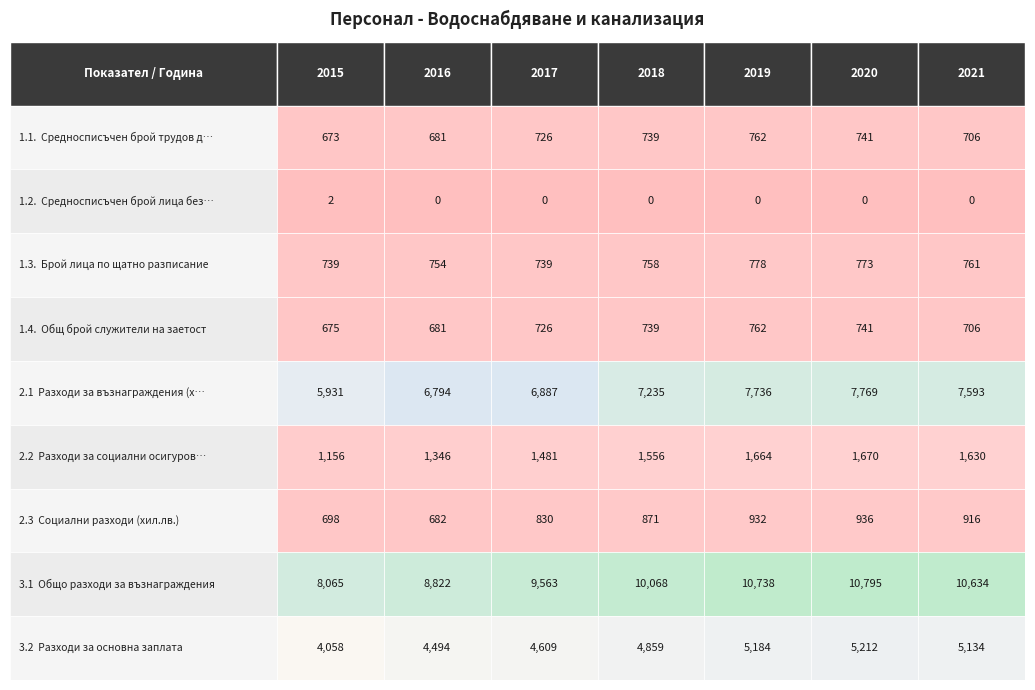

Is the value of 3.1 at 5 greater than the value of 2.2 at 0?

Yes